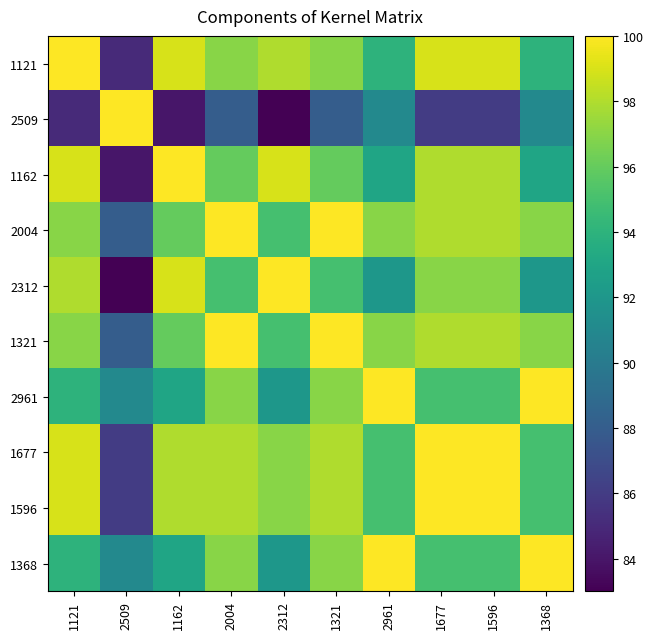

Reading left to right, transcribe all the data shown in this chart.

1121: 1121=100	2509=85	1162=99	2004=97	2312=98	1321=97	2961=94	1677=99	1596=99	1368=94
2509: 1121=85	2509=100	1162=84	2004=88	2312=83	1321=88	2961=91	1677=86	1596=86	1368=91
1162: 1121=99	2509=84	1162=100	2004=96	2312=99	1321=96	2961=93	1677=98	1596=98	1368=93
2004: 1121=97	2509=88	1162=96	2004=100	2312=95	1321=100	2961=97	1677=98	1596=98	1368=97
2312: 1121=98	2509=83	1162=99	2004=95	2312=100	1321=95	2961=92	1677=97	1596=97	1368=92
1321: 1121=97	2509=88	1162=96	2004=100	2312=95	1321=100	2961=97	1677=98	1596=98	1368=97
2961: 1121=94	2509=91	1162=93	2004=97	2312=92	1321=97	2961=100	1677=95	1596=95	1368=100
1677: 1121=99	2509=86	1162=98	2004=98	2312=97	1321=98	2961=95	1677=100	1596=100	1368=95
1596: 1121=99	2509=86	1162=98	2004=98	2312=97	1321=98	2961=95	1677=100	1596=100	1368=95
1368: 1121=94	2509=91	1162=93	2004=97	2312=92	1321=97	2961=100	1677=95	1596=95	1368=100